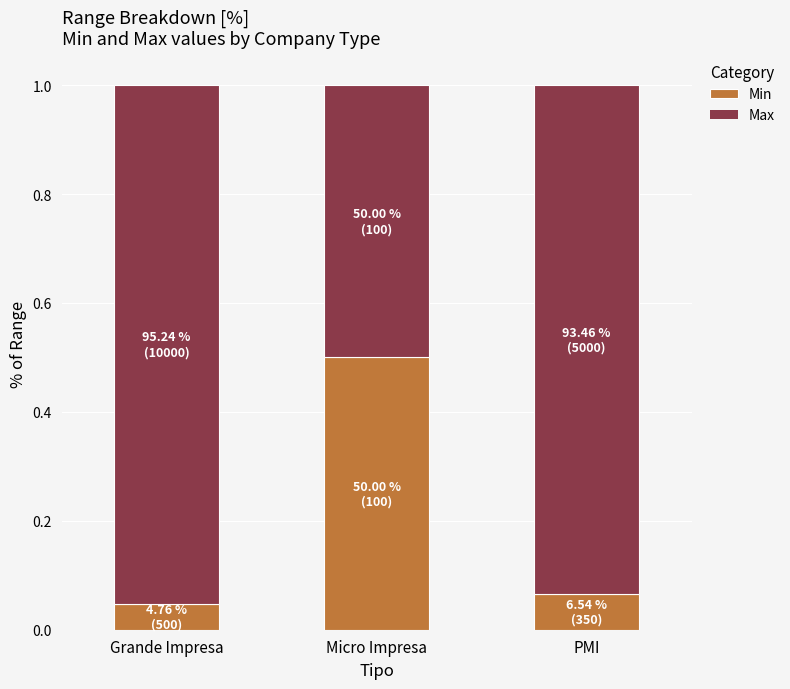

Count the values in the range 0 to 1.

3